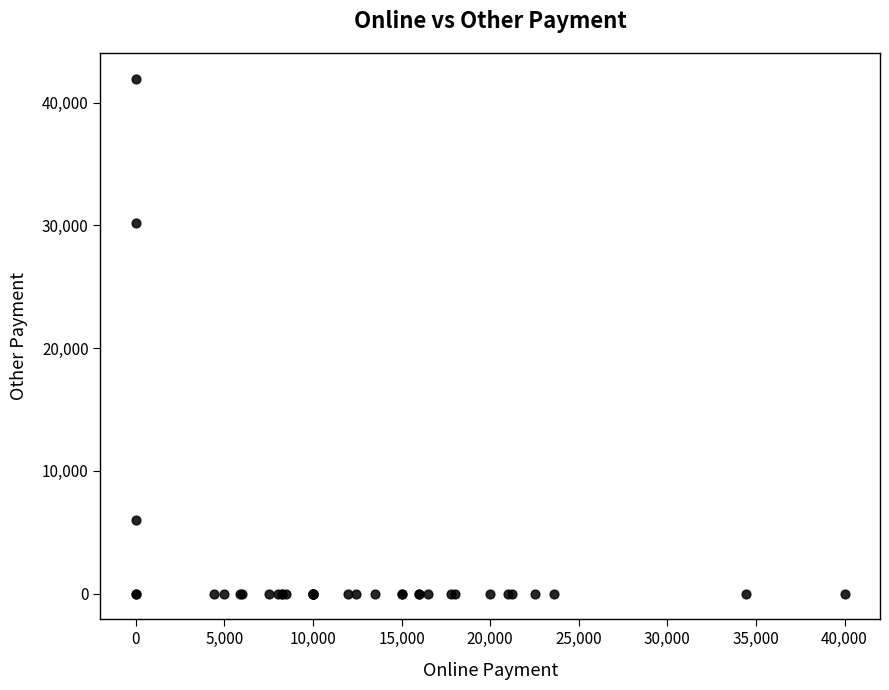

What Y value in the scatter plot is closest to 20972?

30232